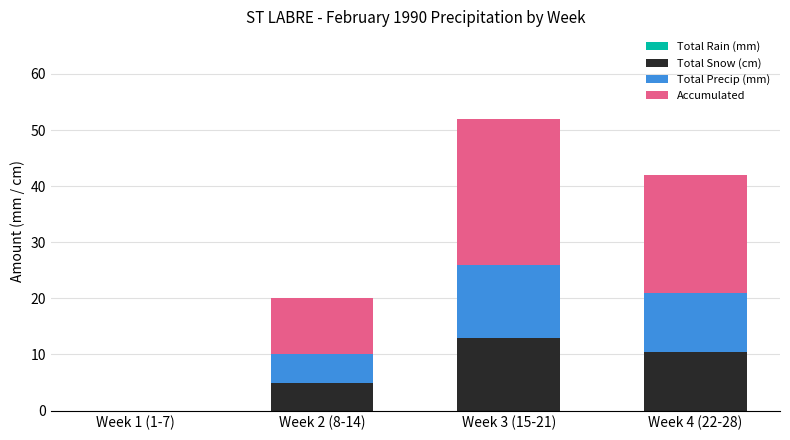

At which category is the sum across all series the highest?

Week 3 (15-21)